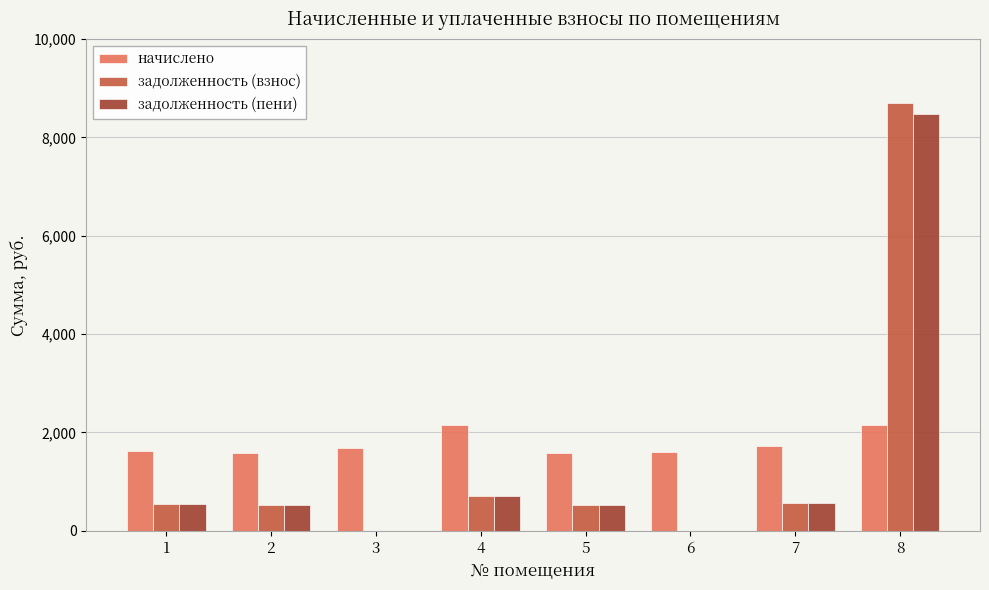

What is the greatest value displayed?

8707.9